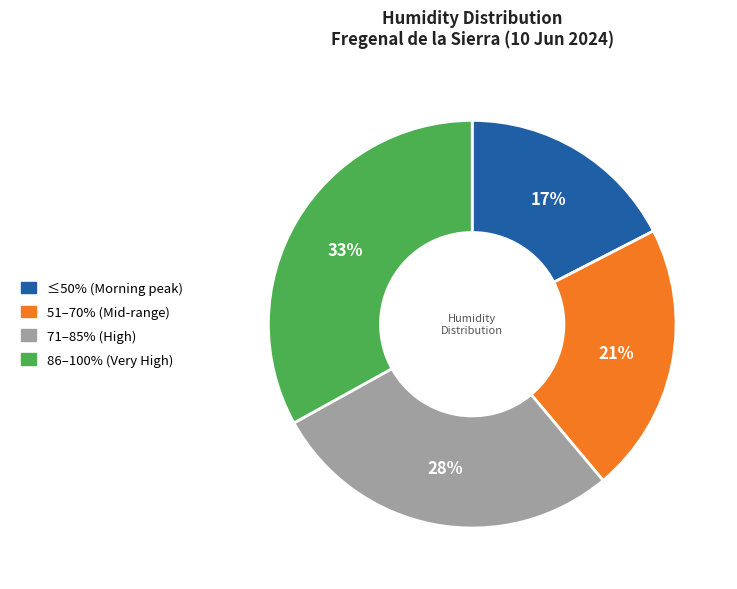

Which category has the biggest portion of the pie?

86–100% (Very High)